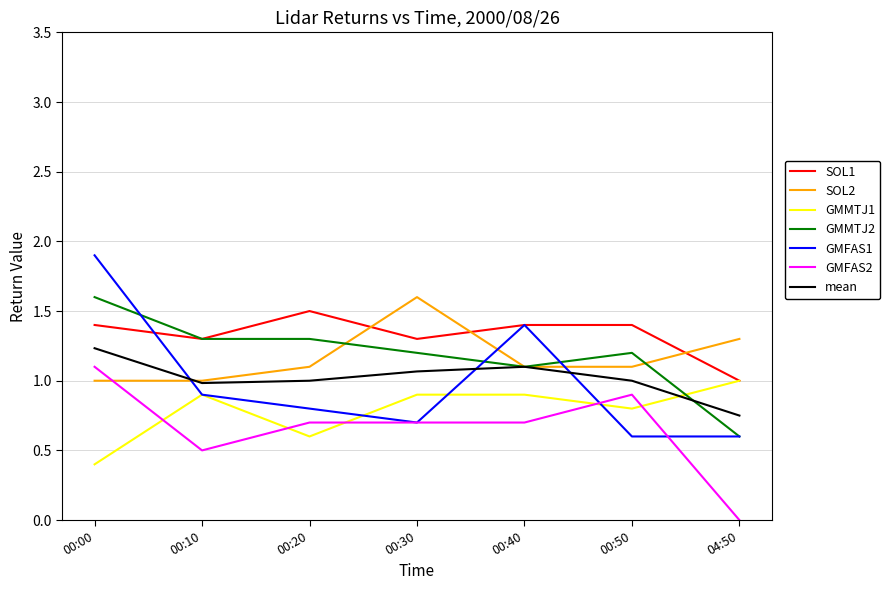

At which category does the chart reach its minimum across all series?

04:50